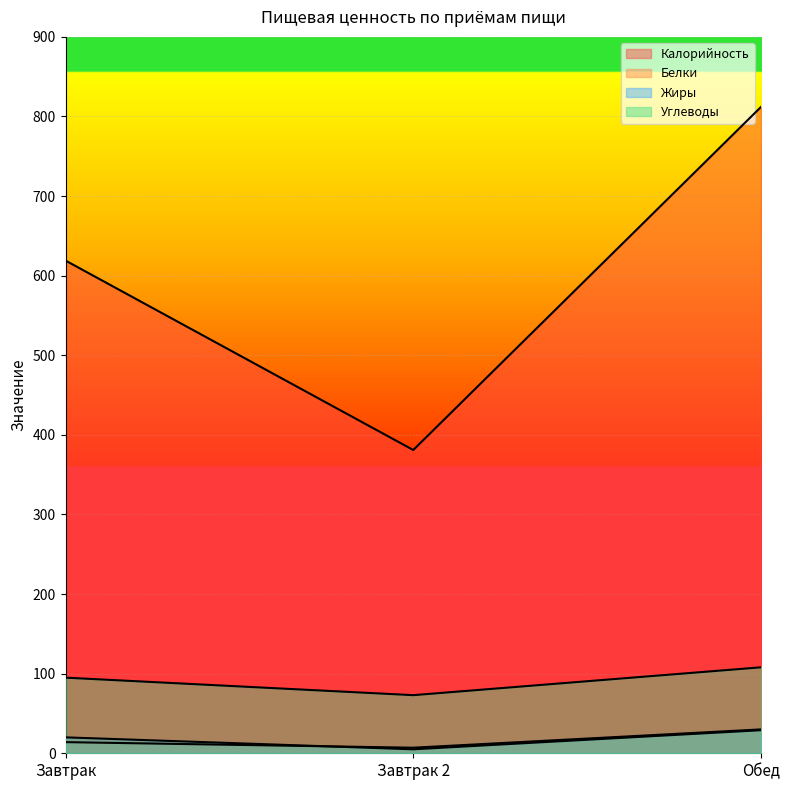

Is it true that Жиры equals 20 at Завтрак?

True